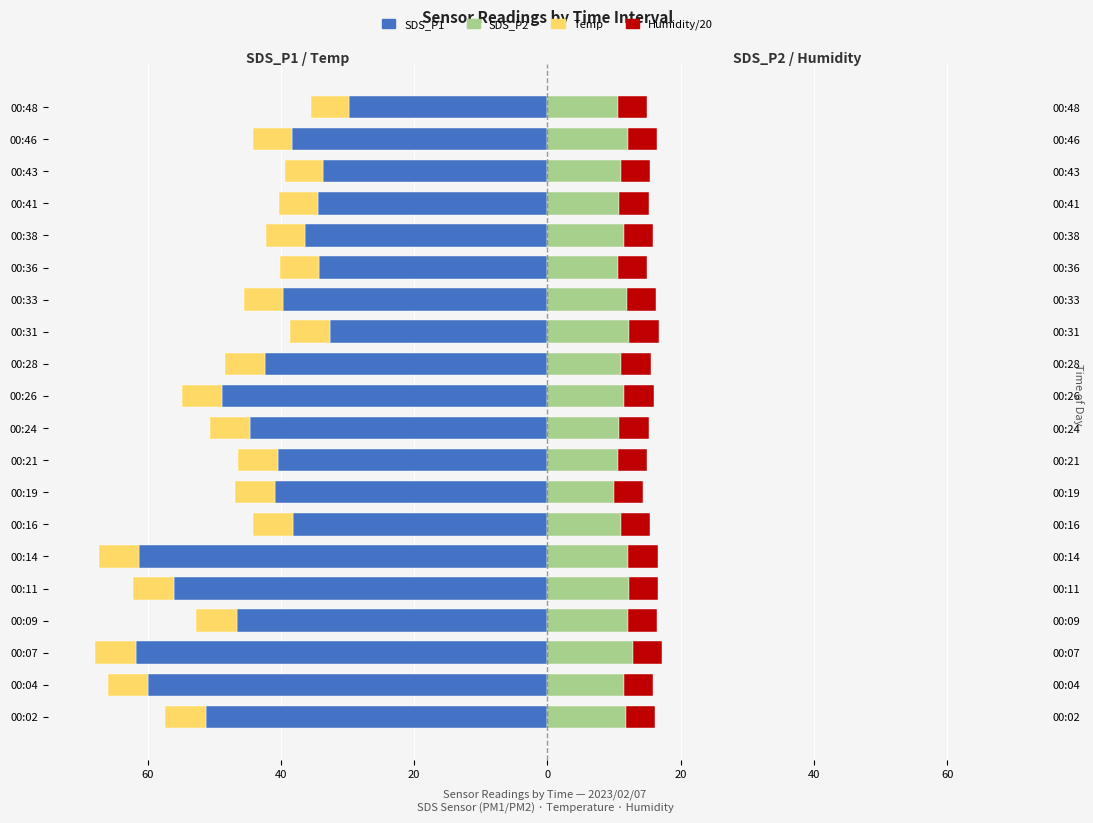

What is the total value across all series at 00:09?

-36.2